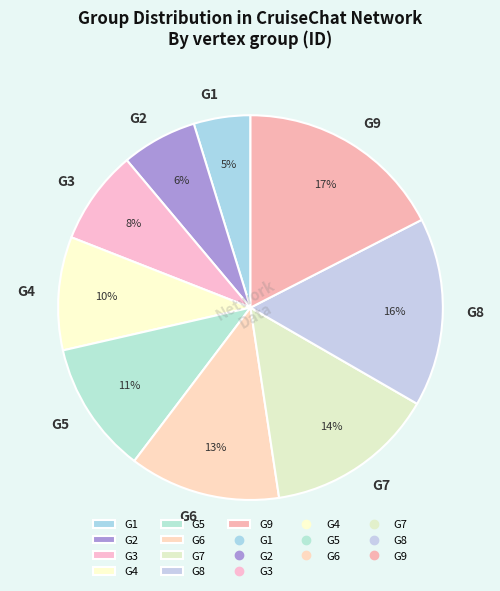

Is there any slice that represents more than half of the pie?

No